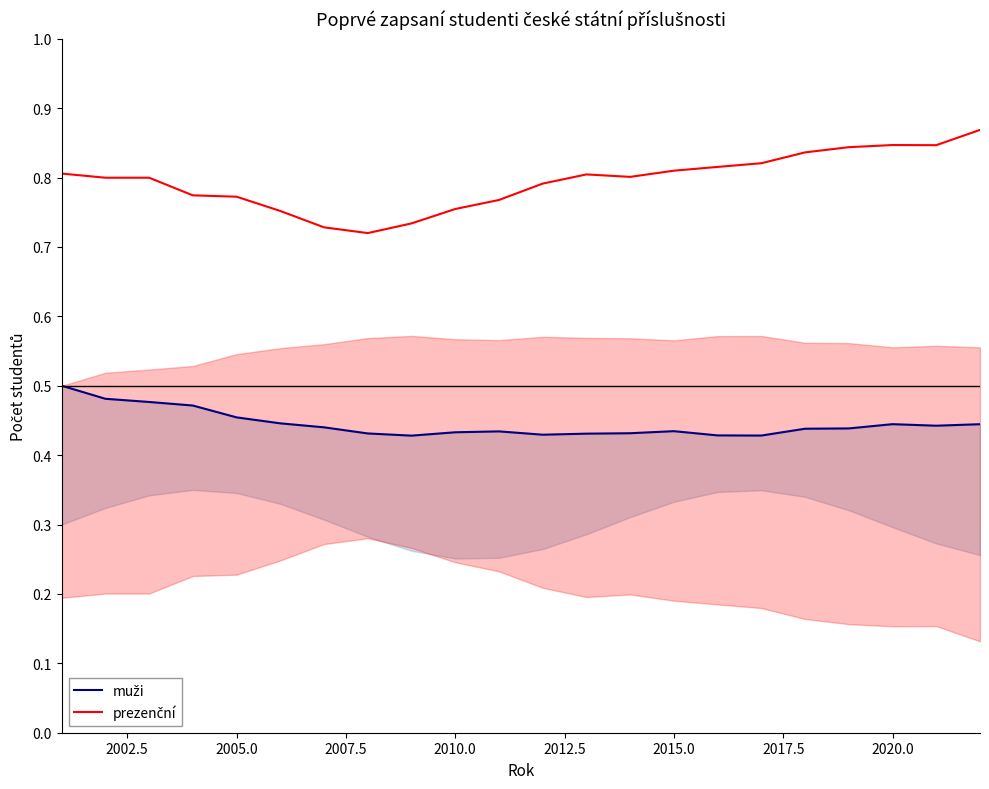

What is the value of the prezenční point at the 9th from the left?

0.7